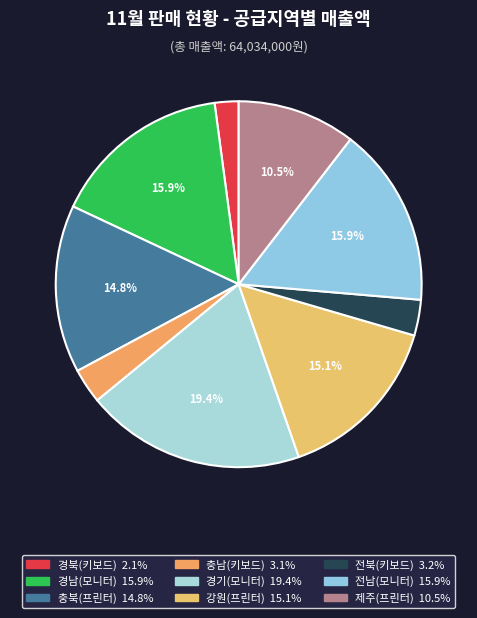

Is it true that 경남(모니터) is 22% of the pie?

False